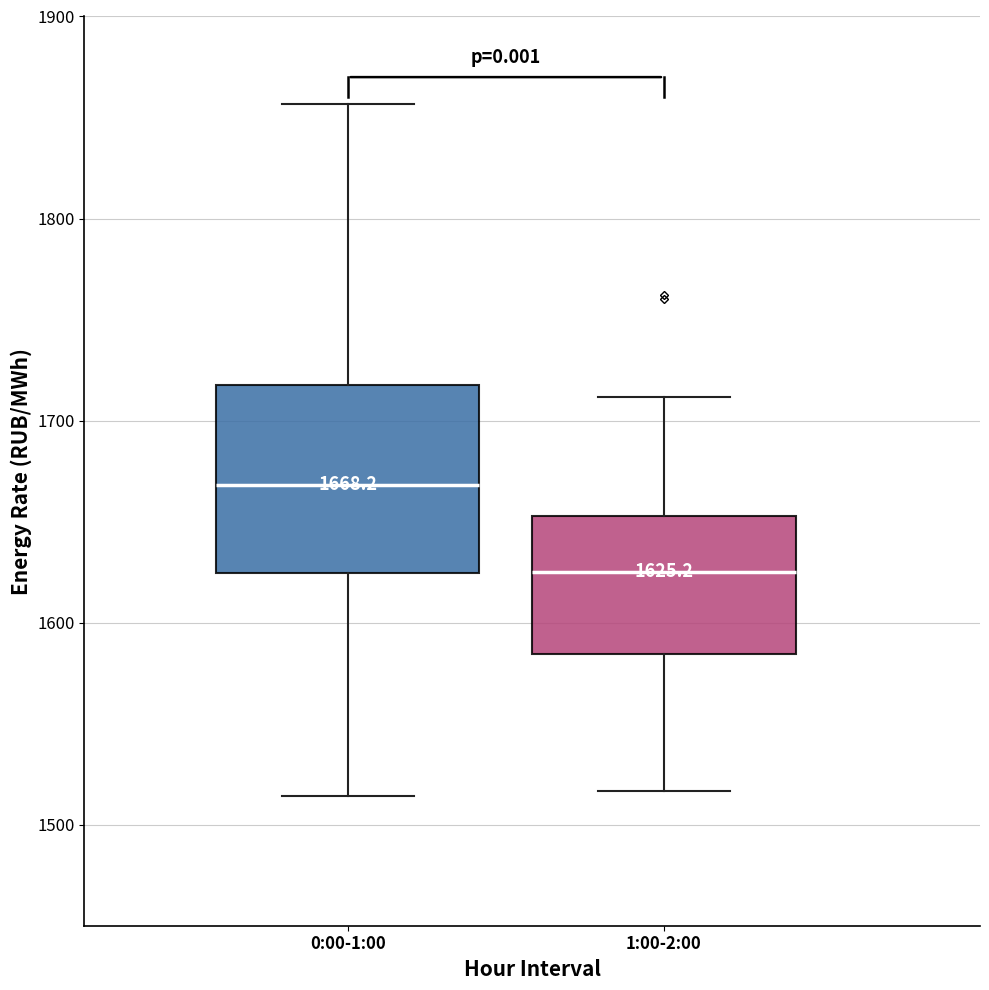

Comparing the boxes themselves (not the whiskers), which one is the tallest?

0:00-1:00